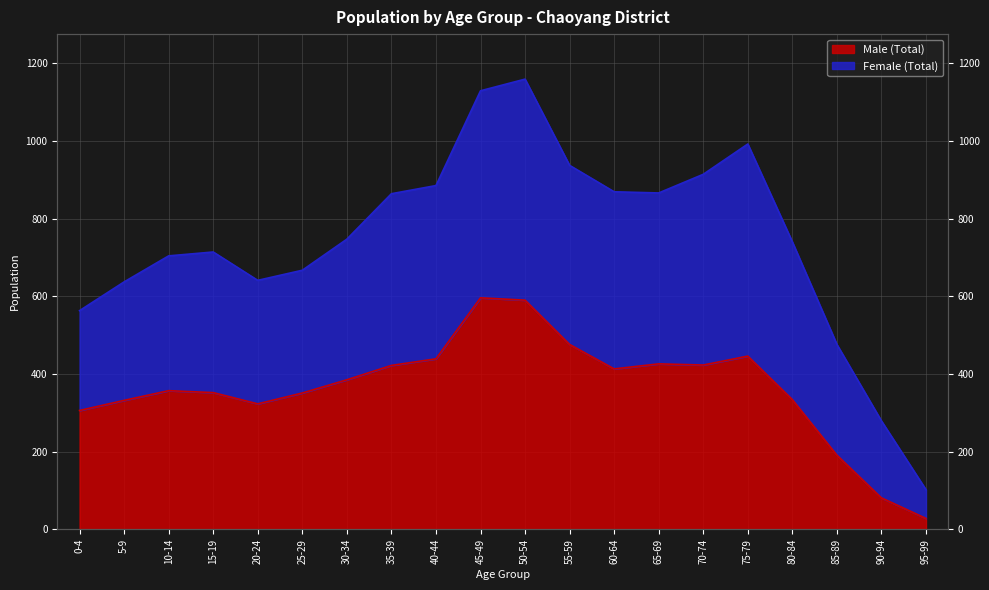

True or false: Female (Total) and Male (Total) intersect in this chart.

False